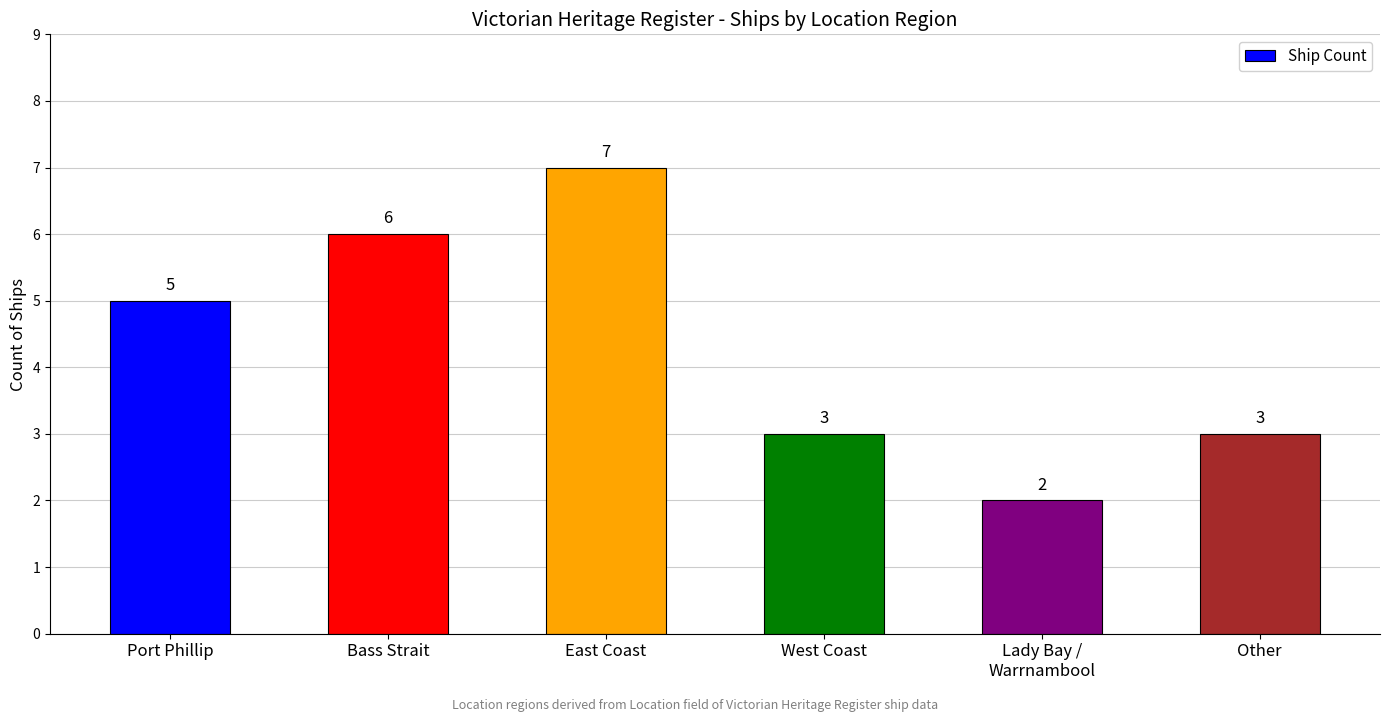

What is the ratio of the value at Bass Strait to the value at Other?

2.0